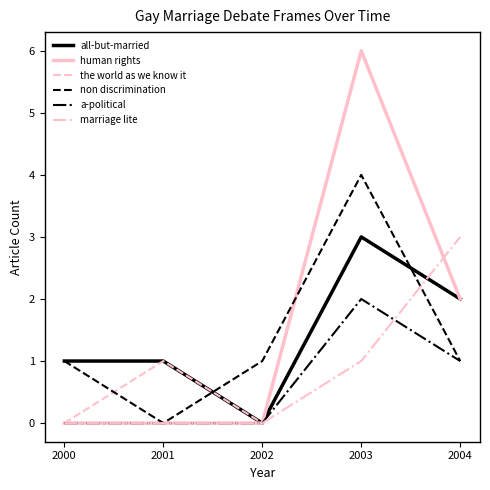

True or false: non discrimination and the world as we know it intersect in this chart.

True